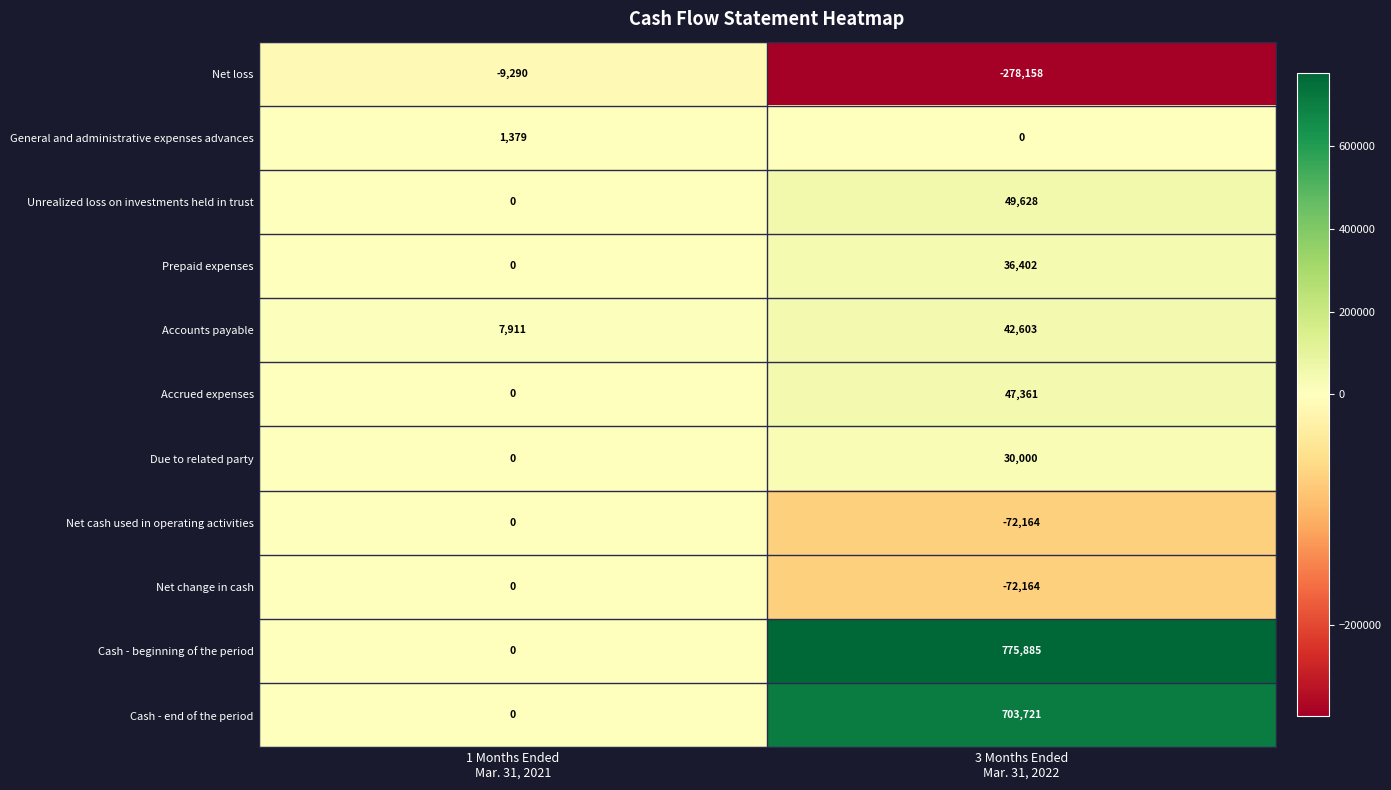

Which series has the largest total across all categories?

Cash - beginning of the period